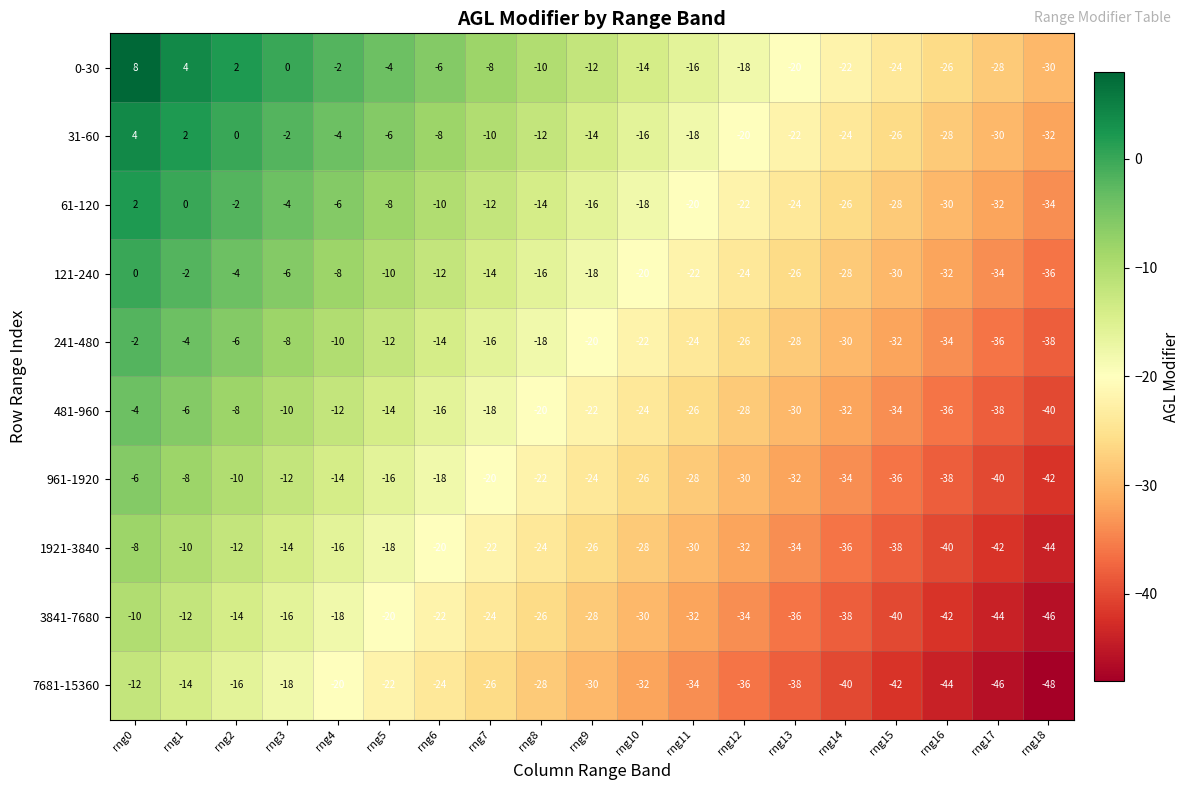

Rank the series by their maximum value, from lowest to highest.

7681-15360, 3841-7680, 1921-3840, 961-1920, 481-960, 241-480, 121-240, 61-120, 31-60, 0-30